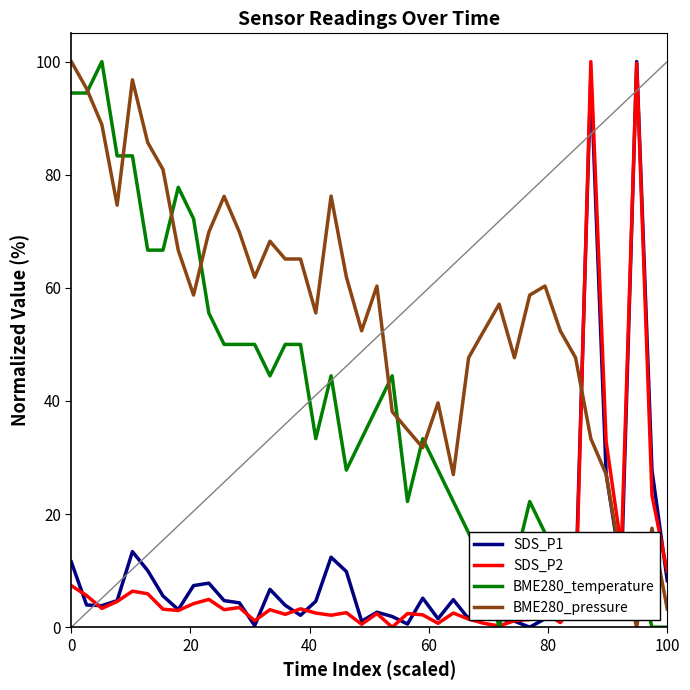

What is the highest value of the BME280_pressure series?

100.0